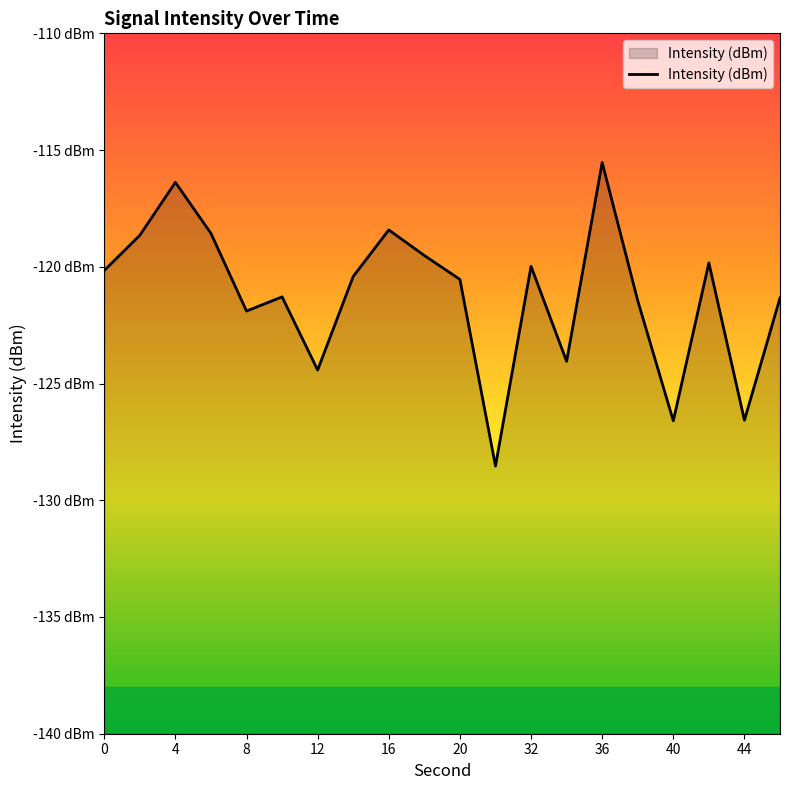

Does the chart display data point markers on the line(s)?

No